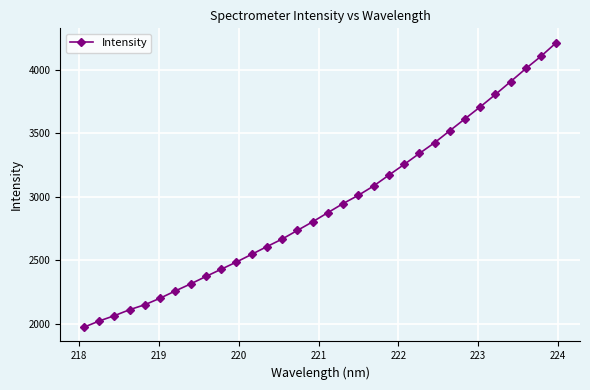

What is the difference between the second highest and minimum values?

2134.1